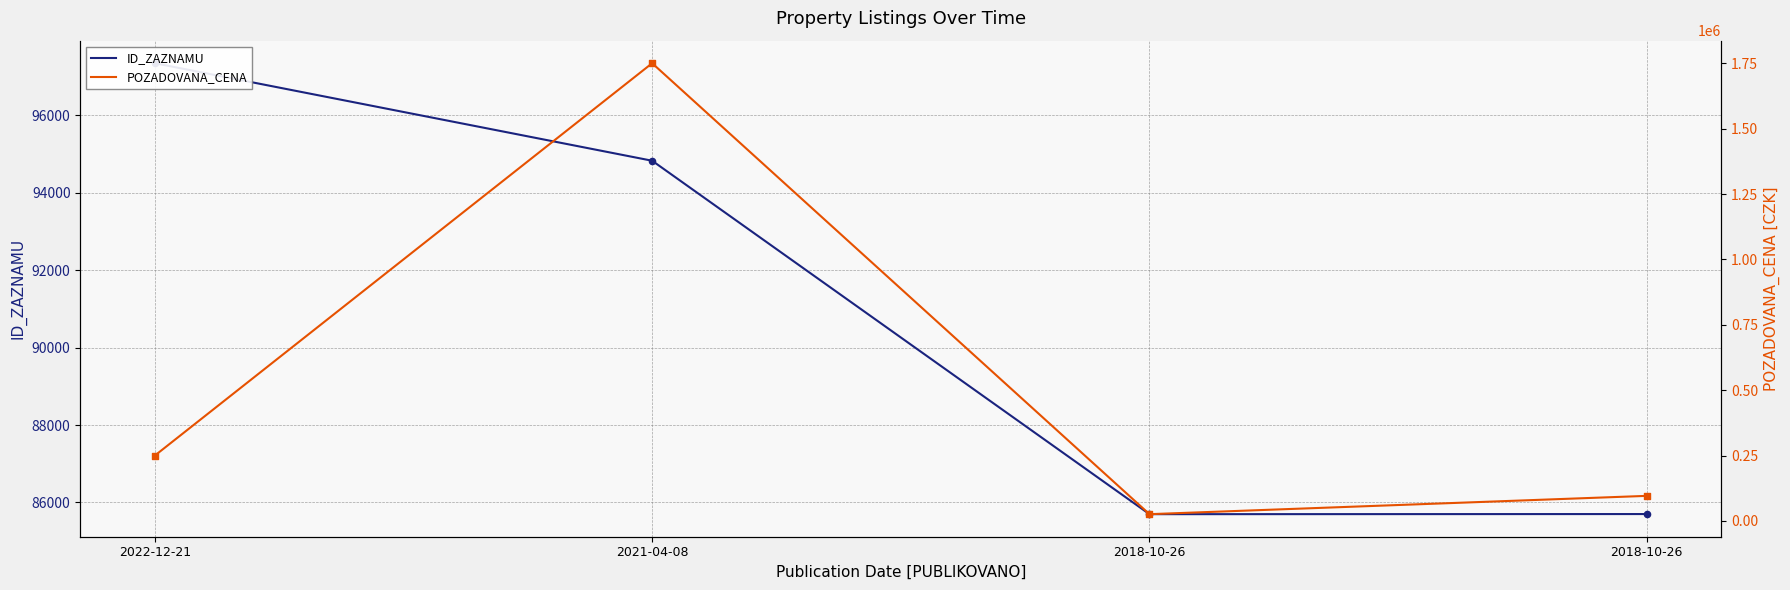

What are all the series names shown in the legend?

ID_ZAZNAMU, POZADOVANA_CENA